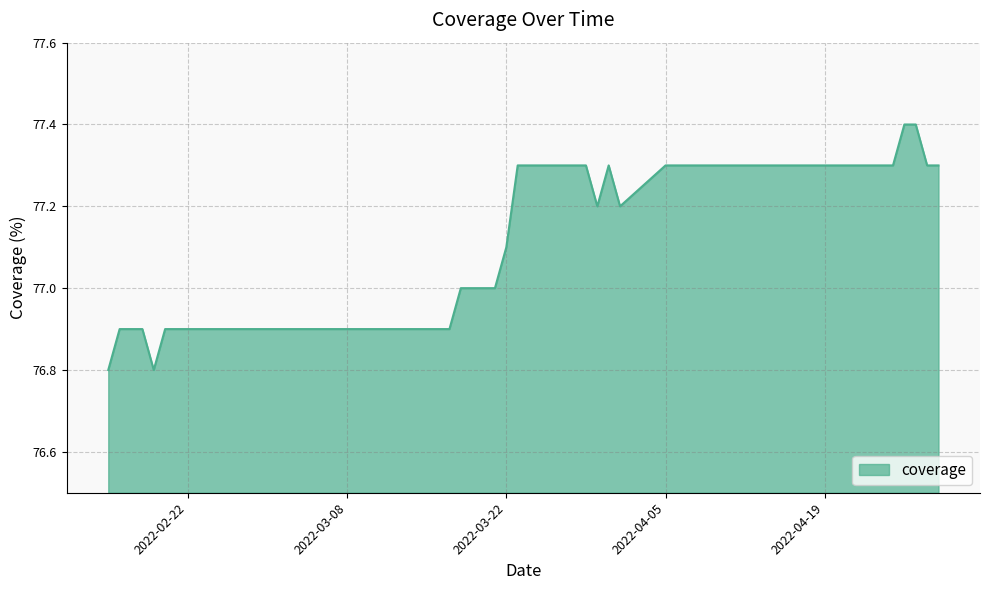

What is the greatest value displayed?

77.4